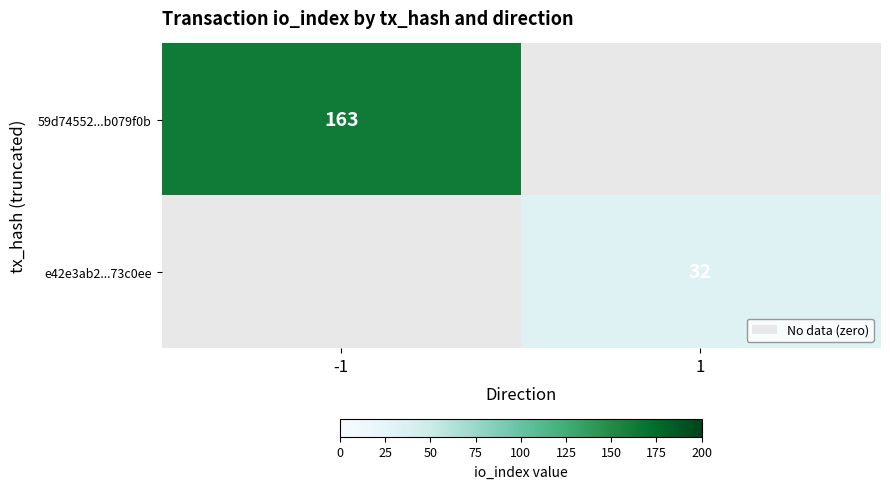

Is it true that 59d74552...b079f0b equals 163 at -1?

True